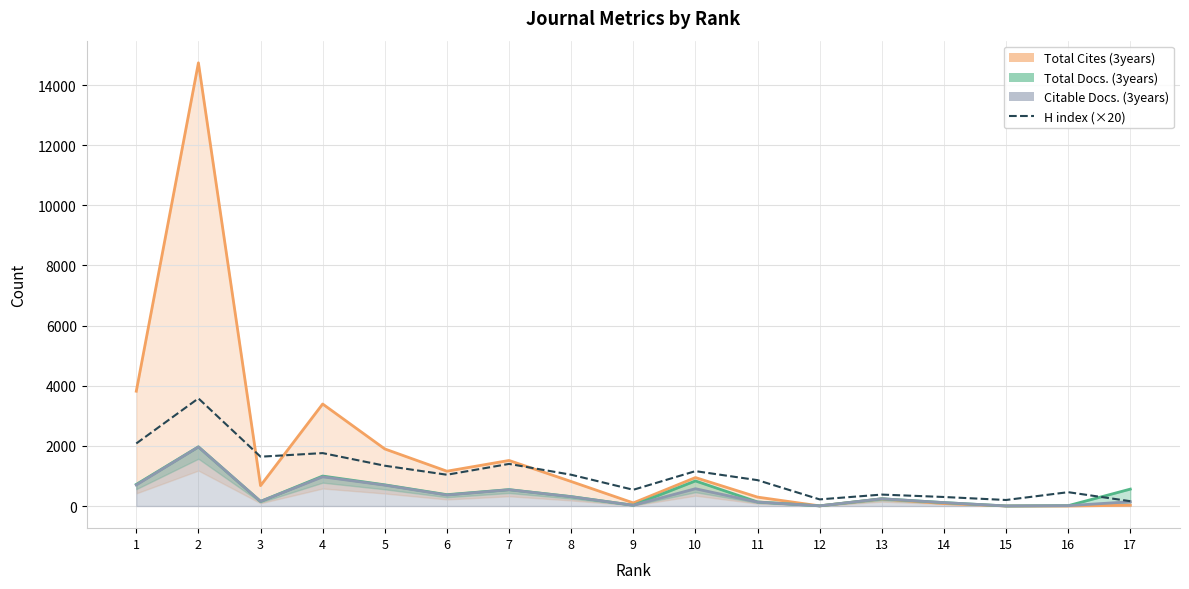

The chart shows a value of 1640 at 3. True or false?

True